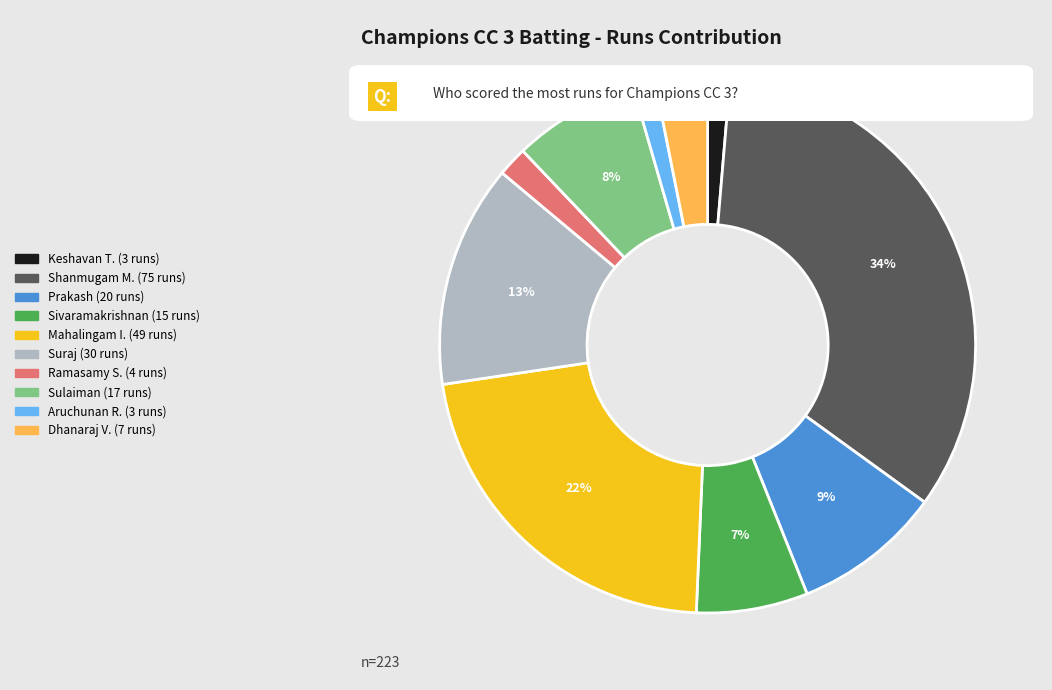

To the nearest percent, what is the average slice percentage?

10%